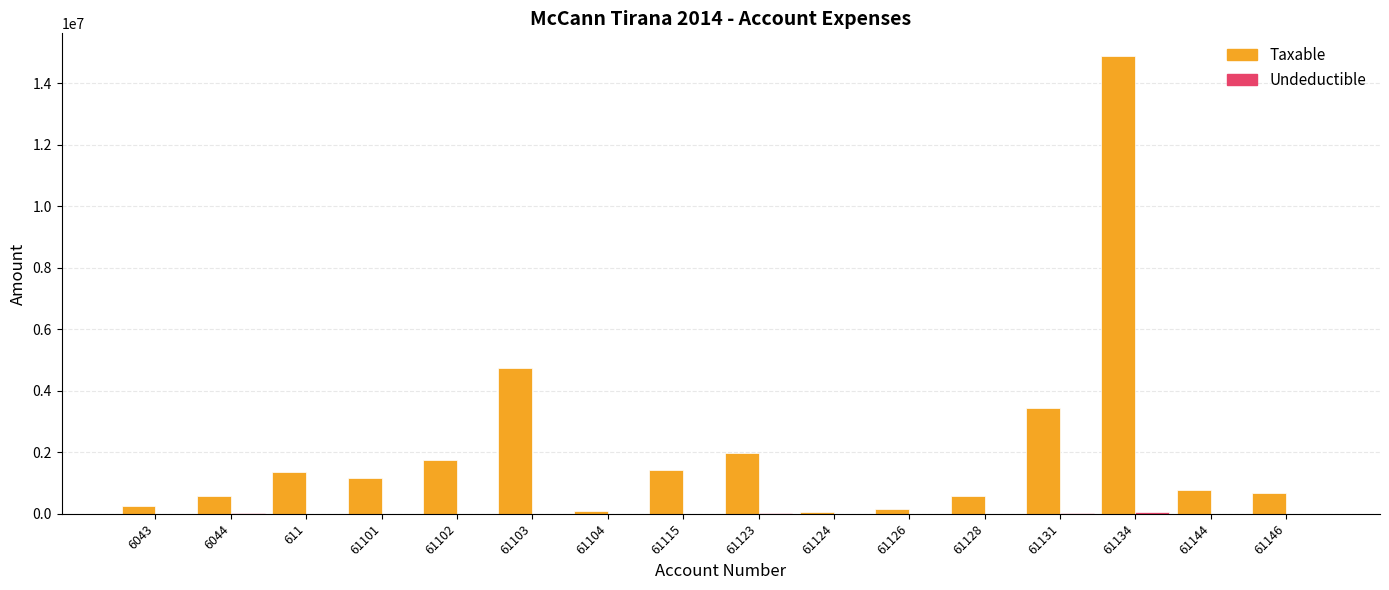

Are the bars horizontal?

No